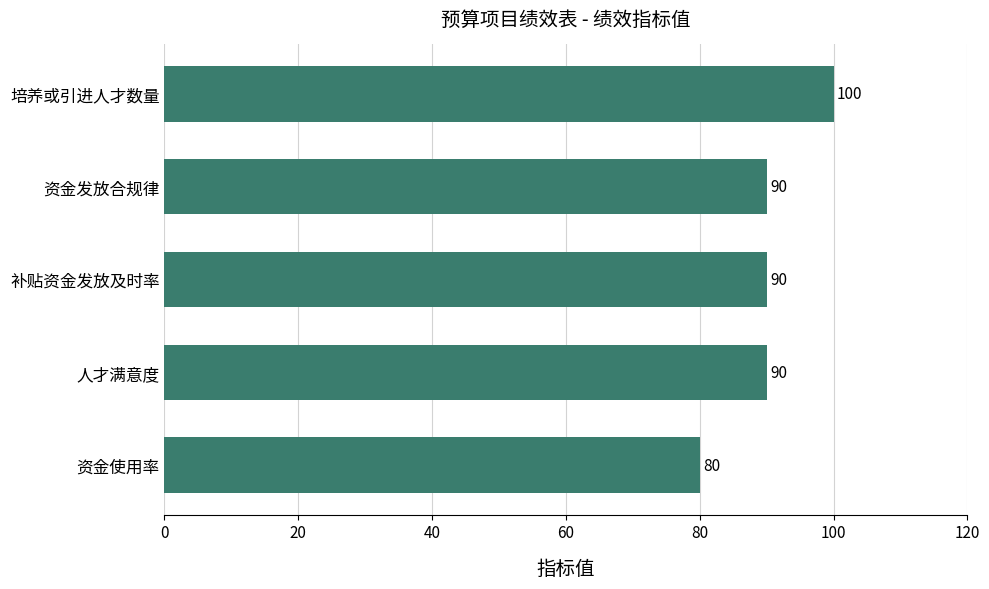

What is the value of the 4th bar from the top?

90